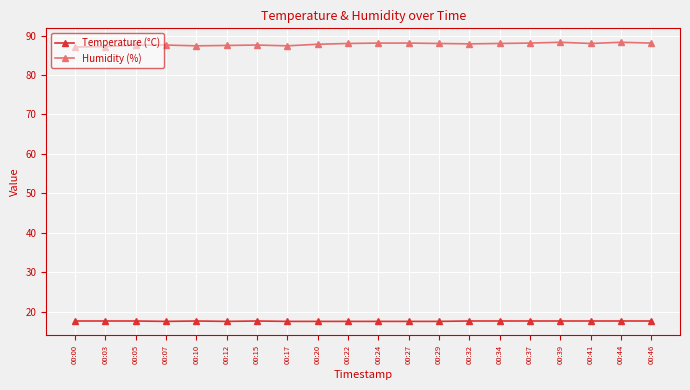

Rank the series by their average value, from highest to lowest.

Humidity (%), Temperature (°C)